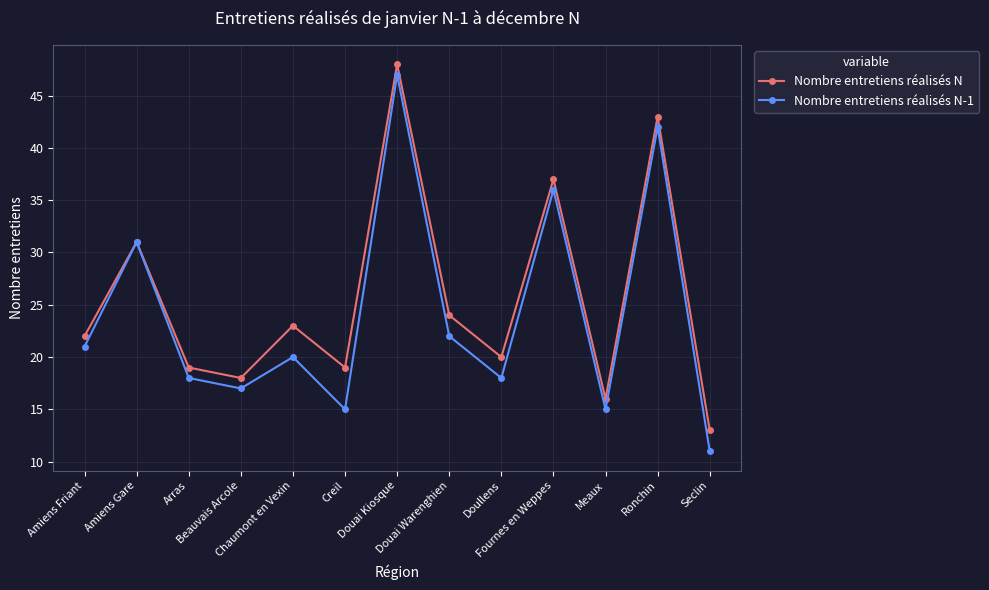

What is the label of the 3rd point from the left?

Arras